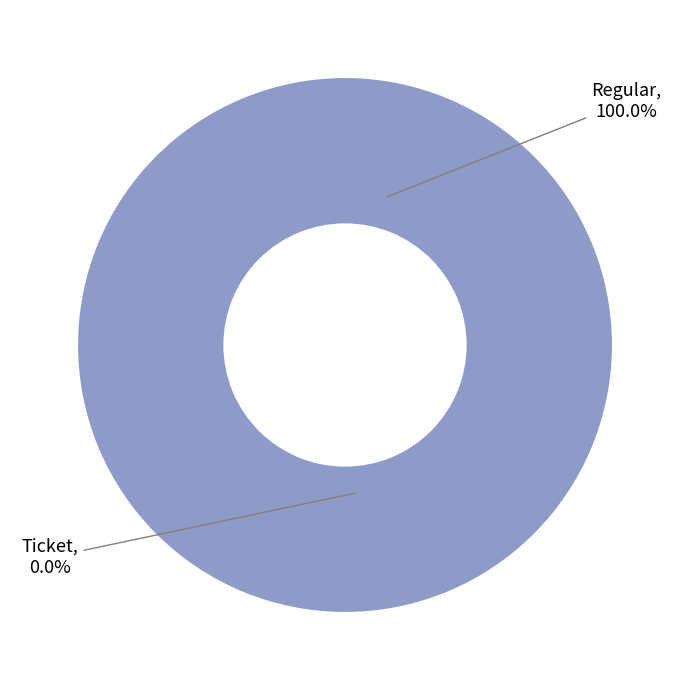

Rank the categories by value from highest to lowest.

Regular, Ticket